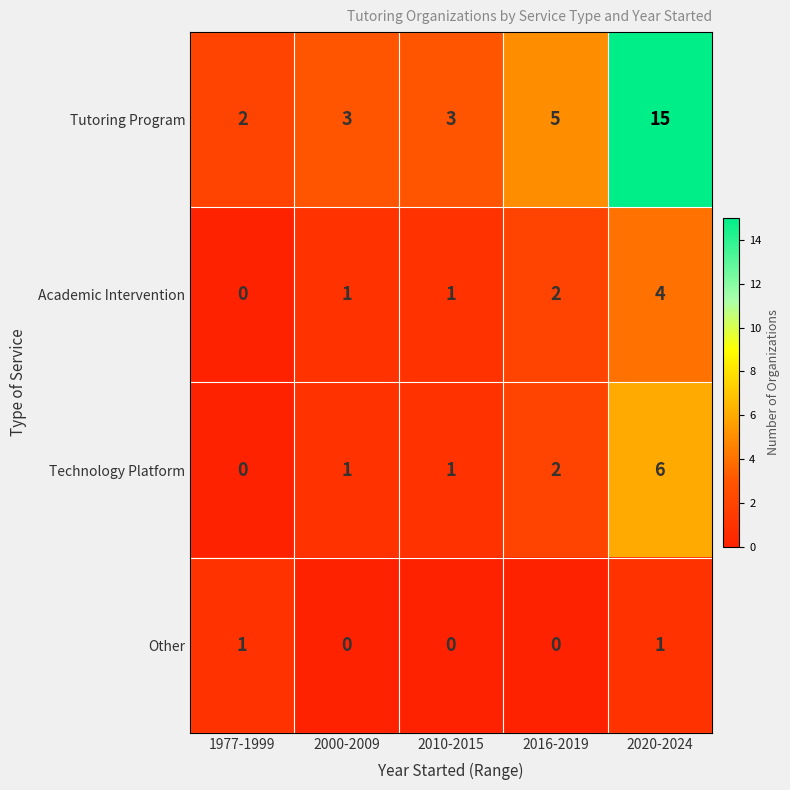

Where is Technology Platform nearest to the value 3?

2016-2019